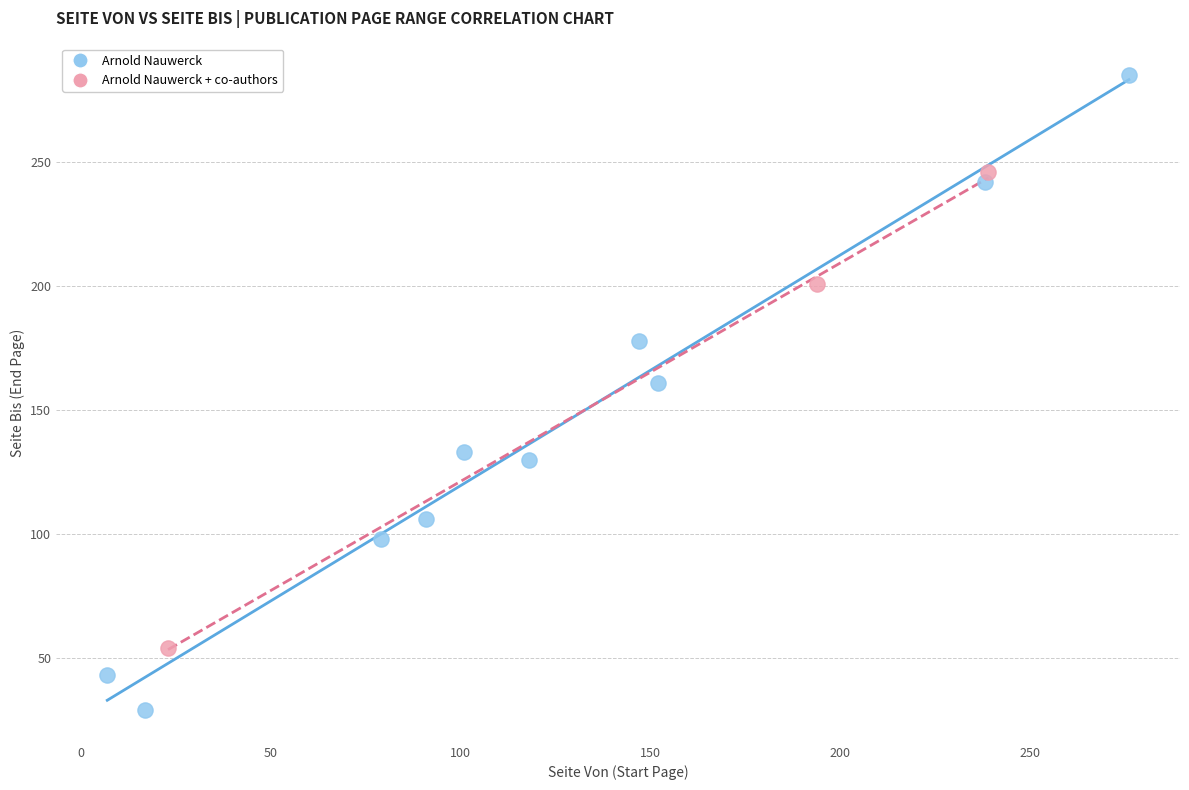

Which series has the widest spread of Y values?

Arnold Nauwerck